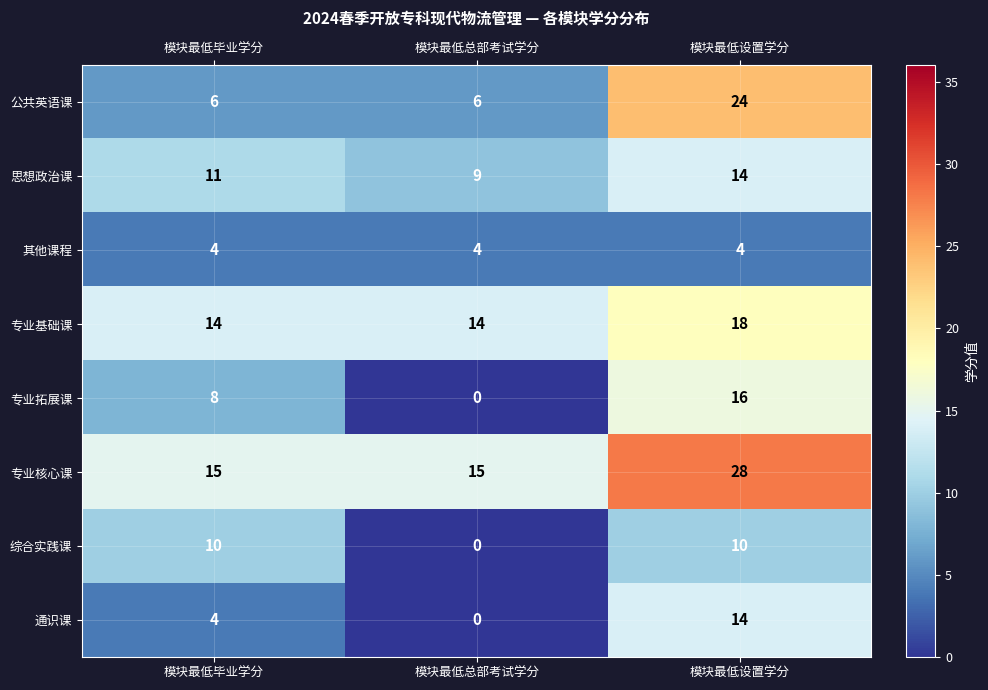

What is the spread (max minus min) of values at 模块最低设置学分?

24